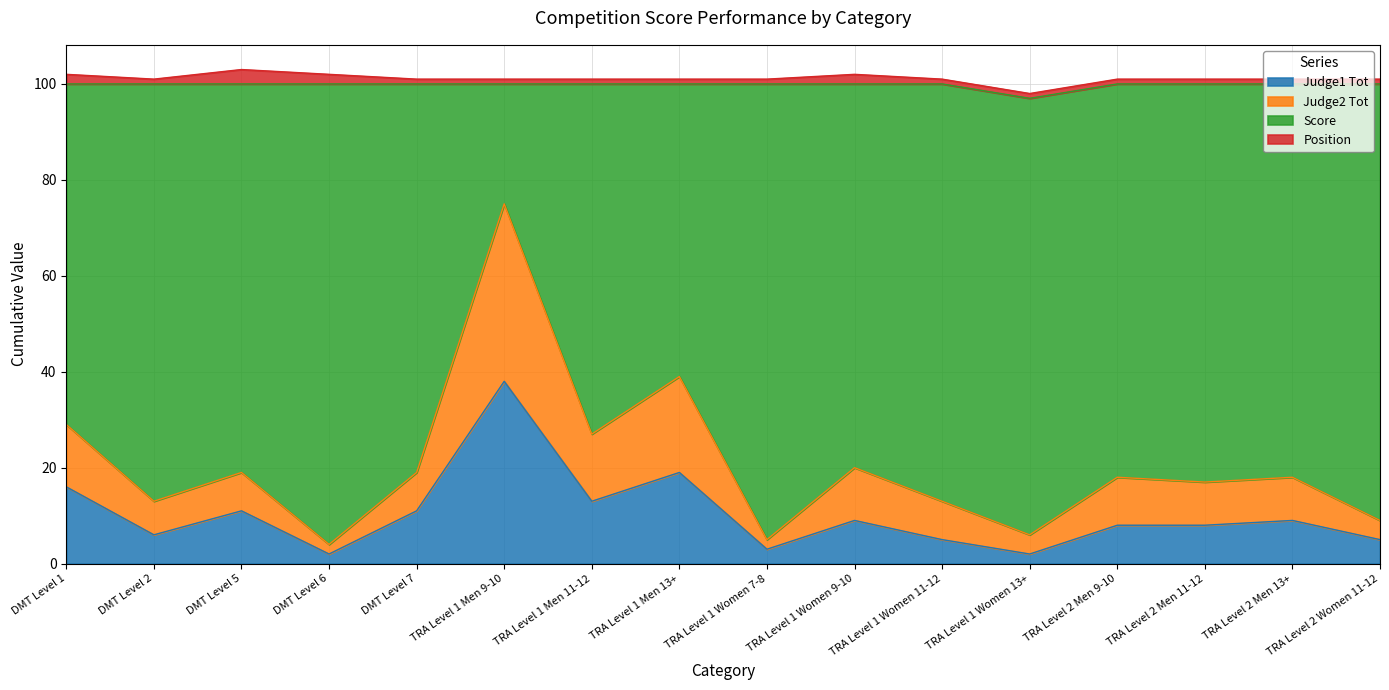

True or false: Judge1 Tot has a value of 8 at TRA Level 2 Men 9-10.

True